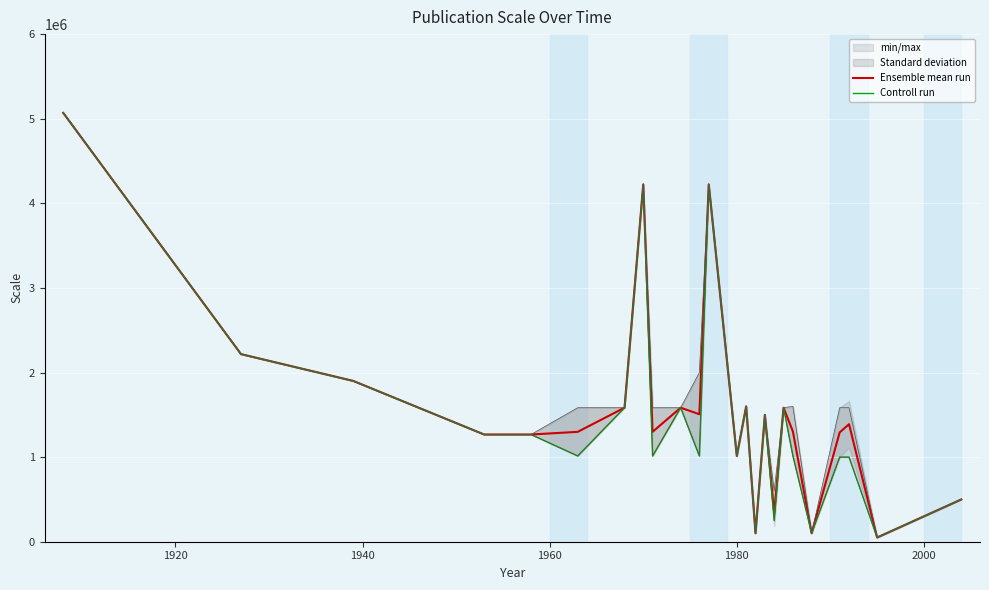

What is the highest value of the Ensemble mean run series?

5068800.0